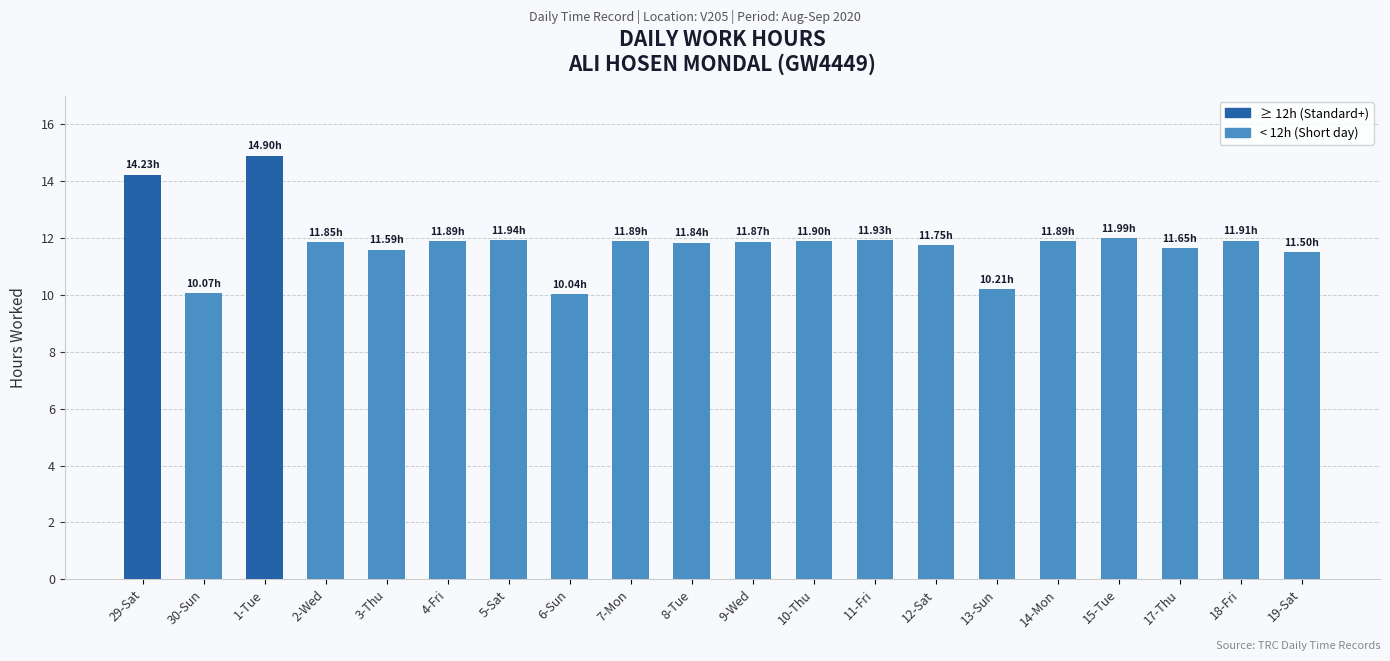

Approximately how many times larger is the value at 1-Tue compared to 3-Thu?

1.3